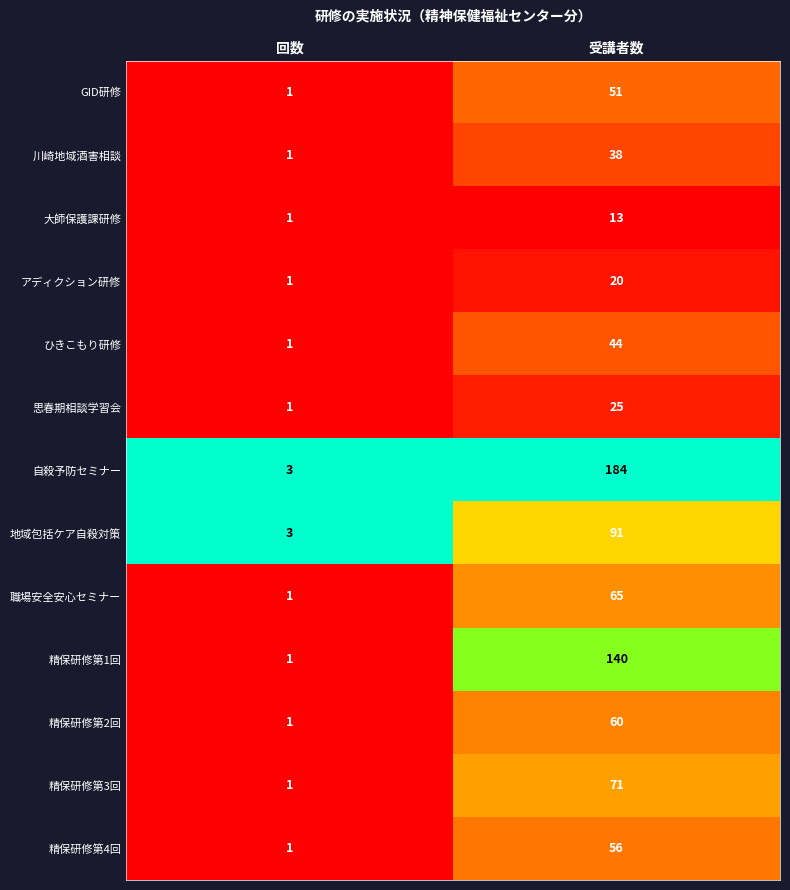

The value of 精保研修第4回 at 受講者数 is 56. True or false?

True